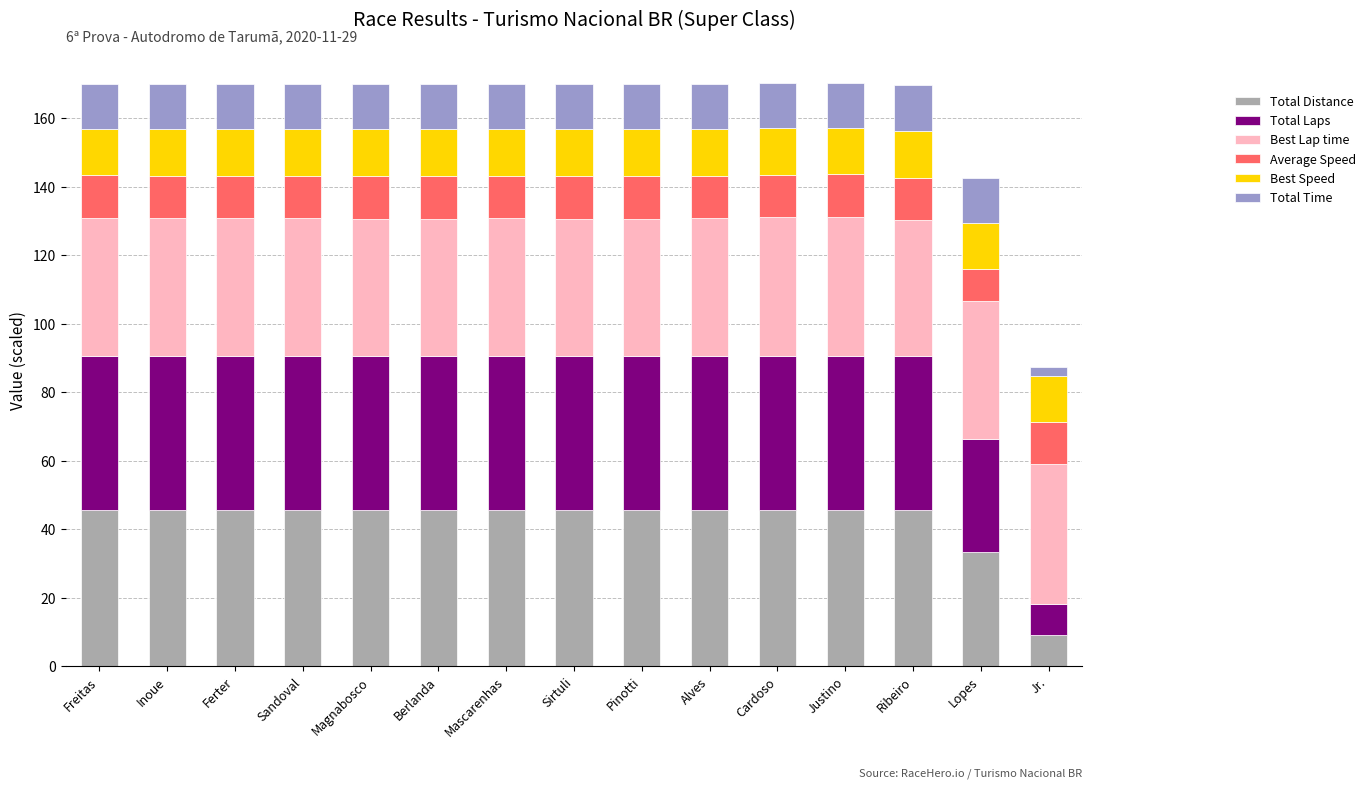

What is the difference between the maximum and minimum values in the Total Distance series?

36.5